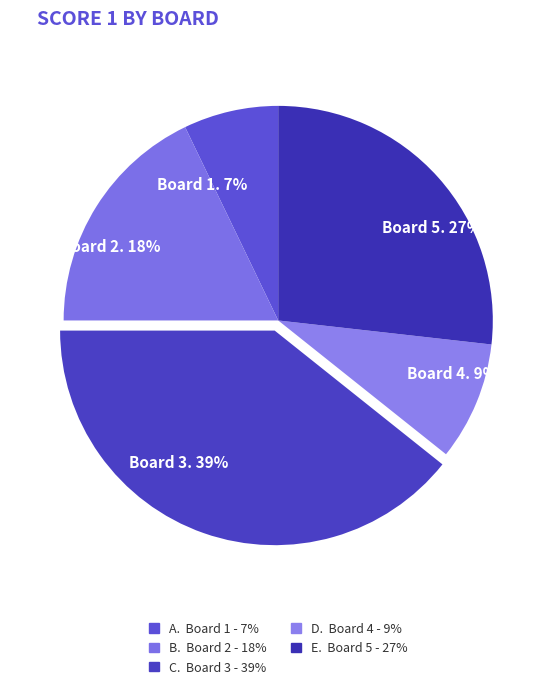

Count the number of slices in the pie.

5